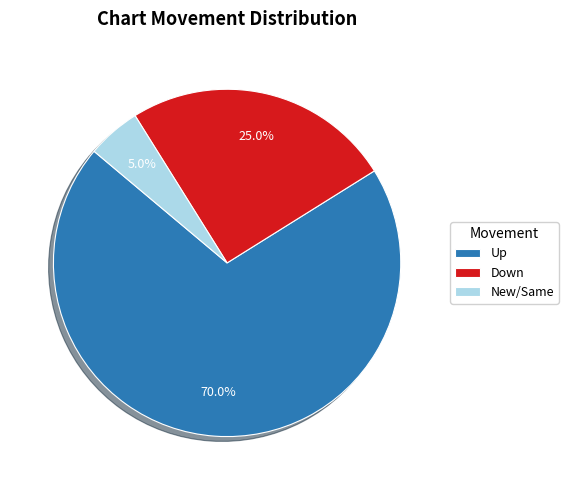

Which has a higher value, Up or Down?

Up